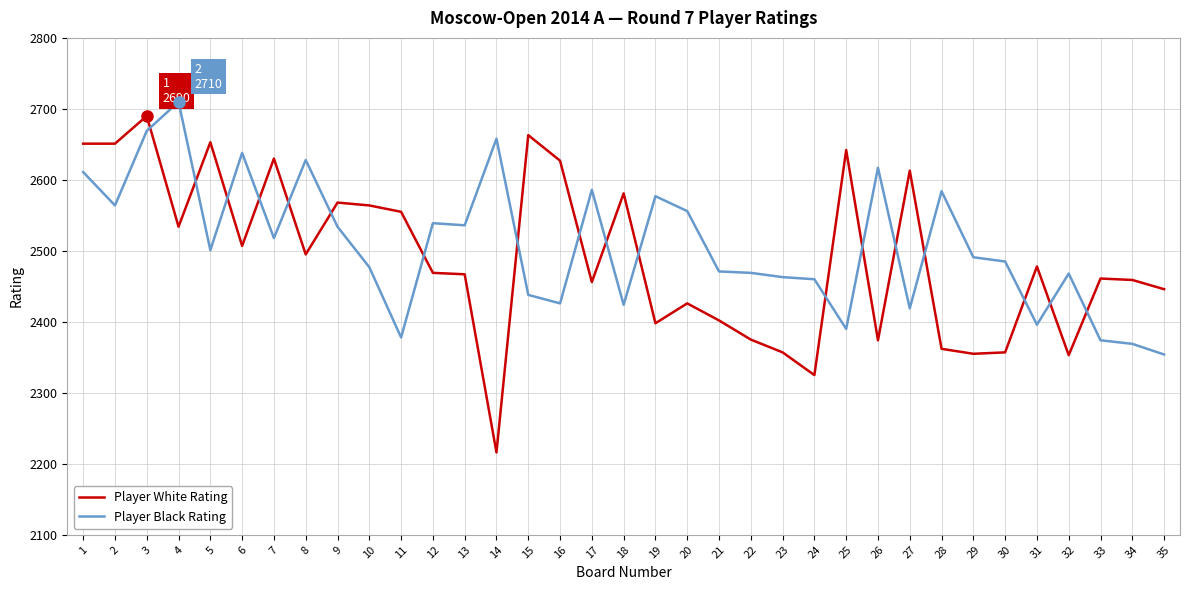

How many times do Player Black Rating and Player White Rating cross each other?

18